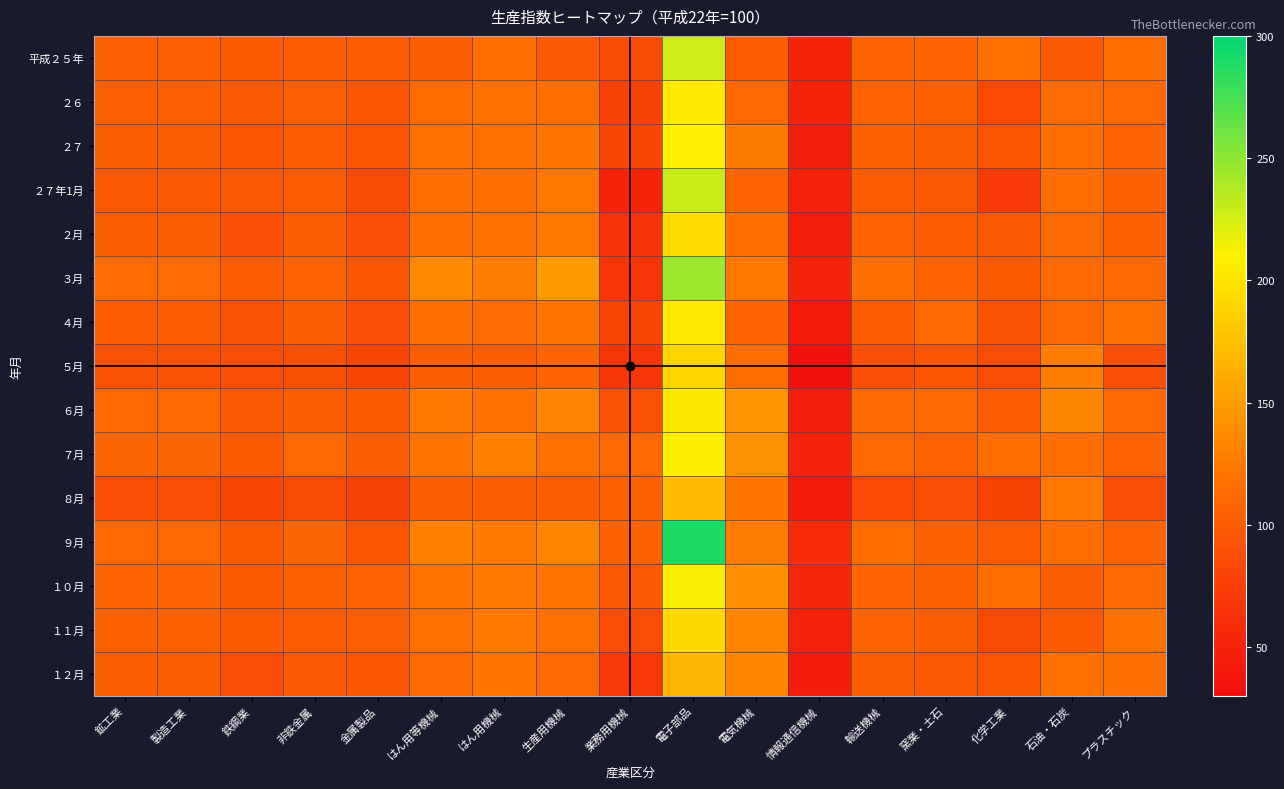

At how many categories does at least one series exceed 172?

1